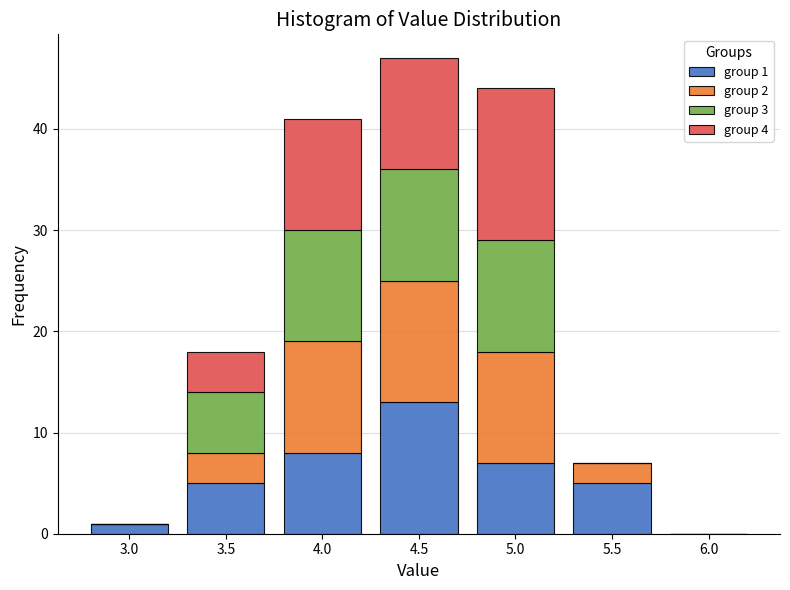

Reading left to right, what are the values for group 1?

3.0=1	3.5=5	4.0=8	4.5=13	5.0=7	5.5=5	6.0=0